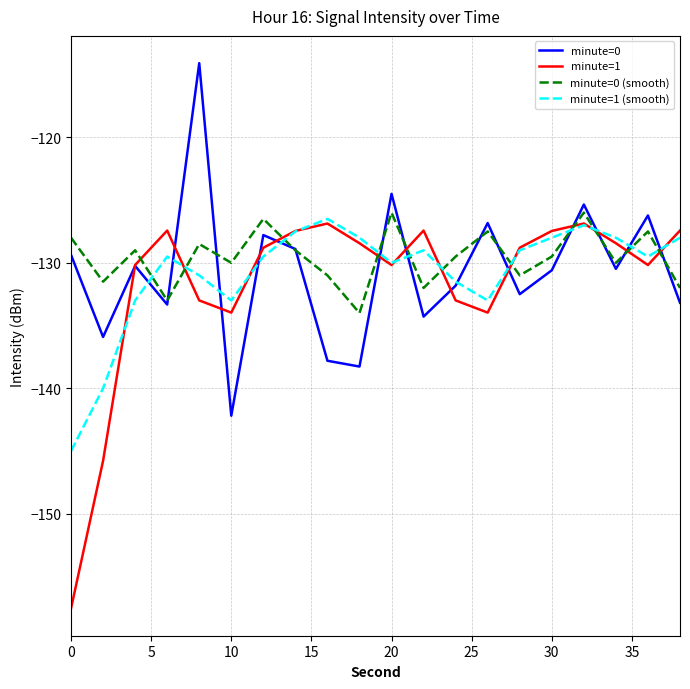

How many categories are shown in the chart?

20